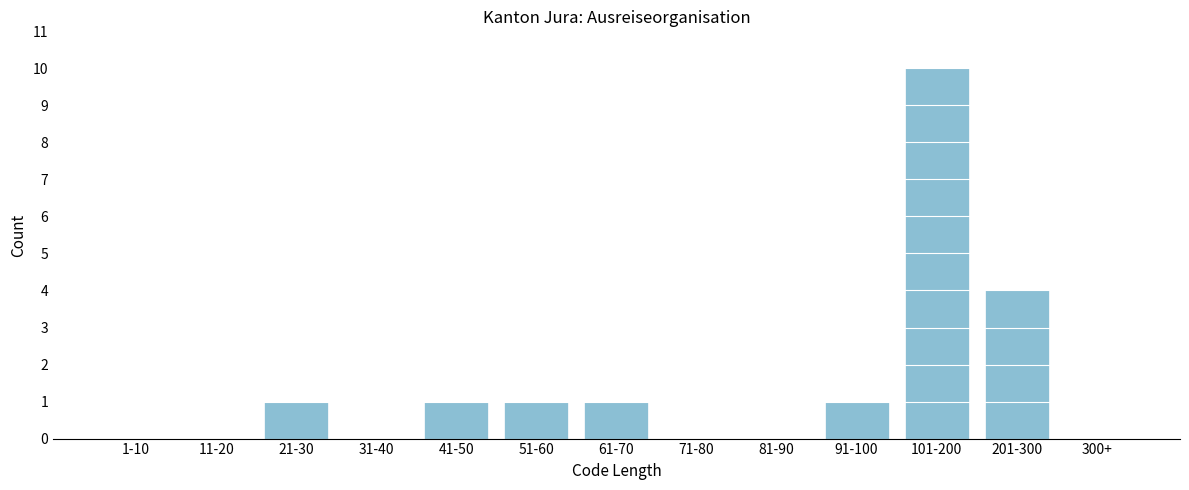

Reading left to right, what are all the values shown in this chart?

1-10=0	11-20=0	21-30=1	31-40=0	41-50=1	51-60=1	61-70=1	71-80=0	81-90=0	91-100=1	101-200=10	201-300=4	300+=0